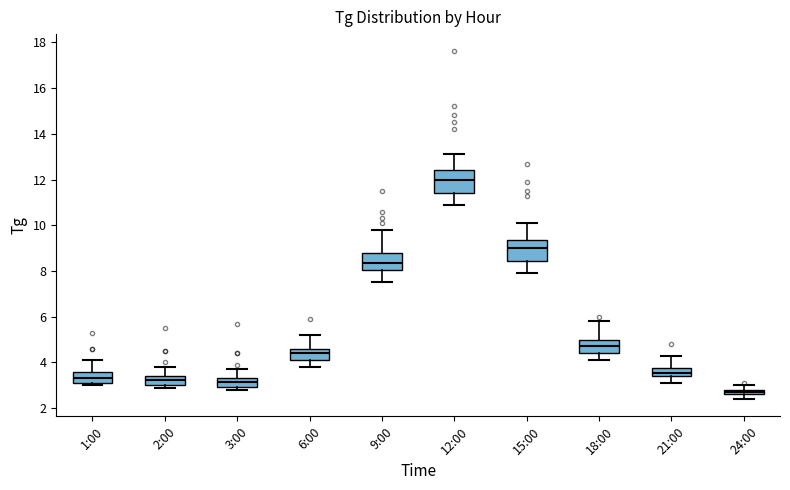

Where does the lower whisker of the box for 18:00 end on the y-axis? The values are not printed on the chart, so give them approximately, as read against the axis.

4.2